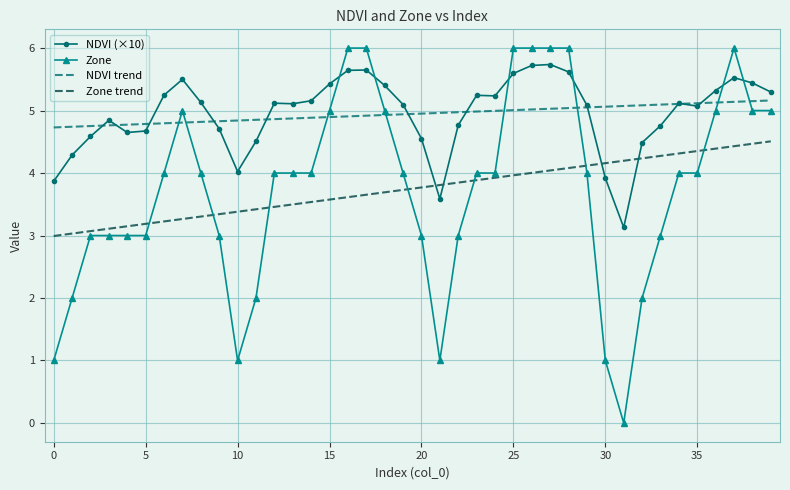

Which series has the widest spread of values?

Zone